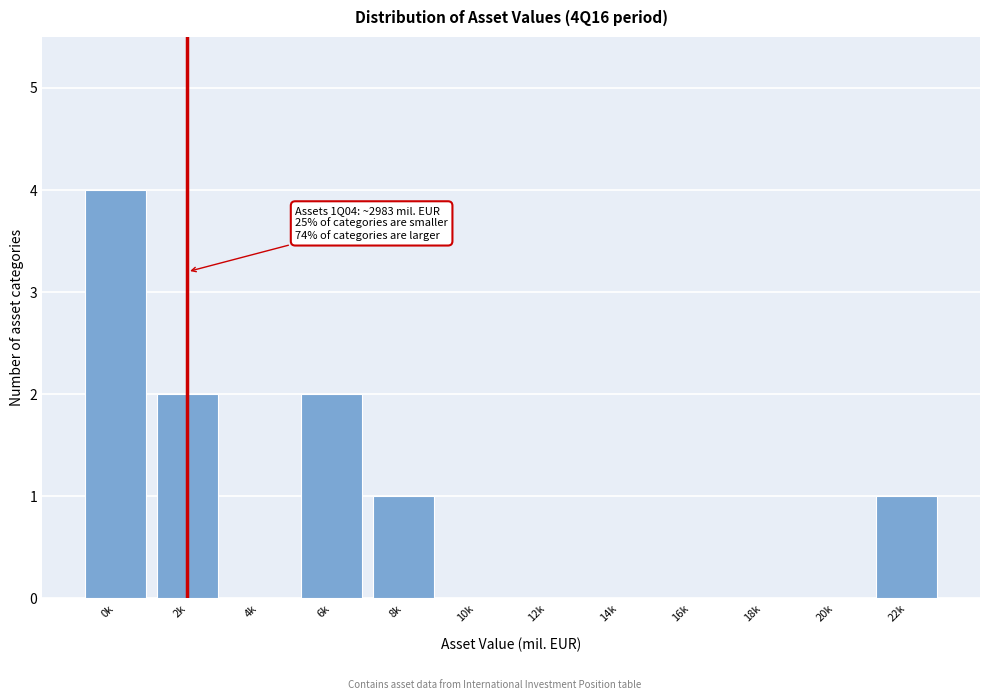

Reading left to right, transcribe all the data shown in this chart.

0k=4	2k=2	4k=0	6k=2	8k=1	10k=0	12k=0	14k=0	16k=0	18k=0	20k=0	22k=1